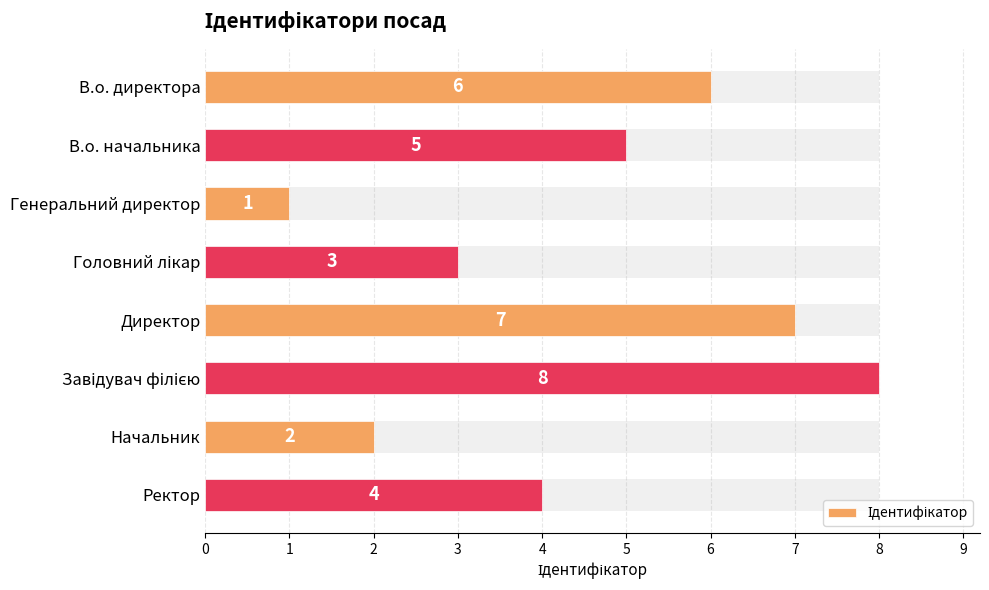

What is the change in value from В.о. начальника to Директор?

+2